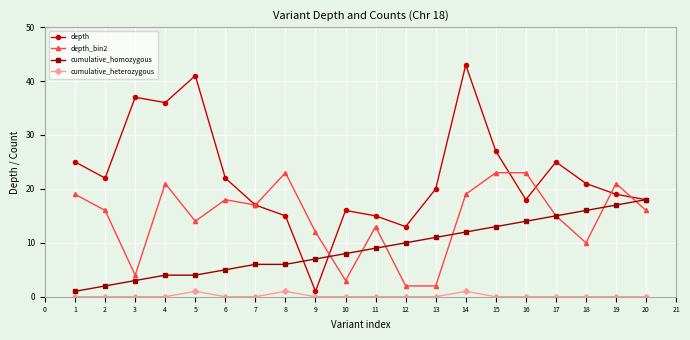

What is the difference between the maximum and second lowest values in the depth series?

30